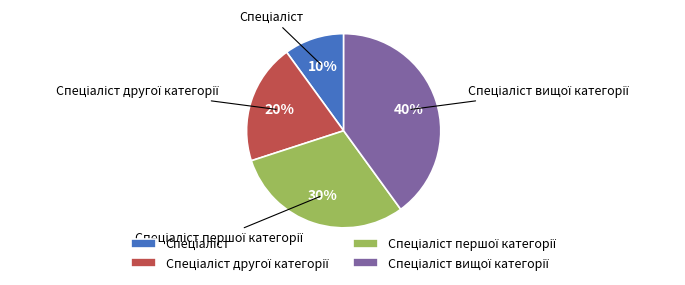

To the nearest percent, what is the average slice percentage?

25%